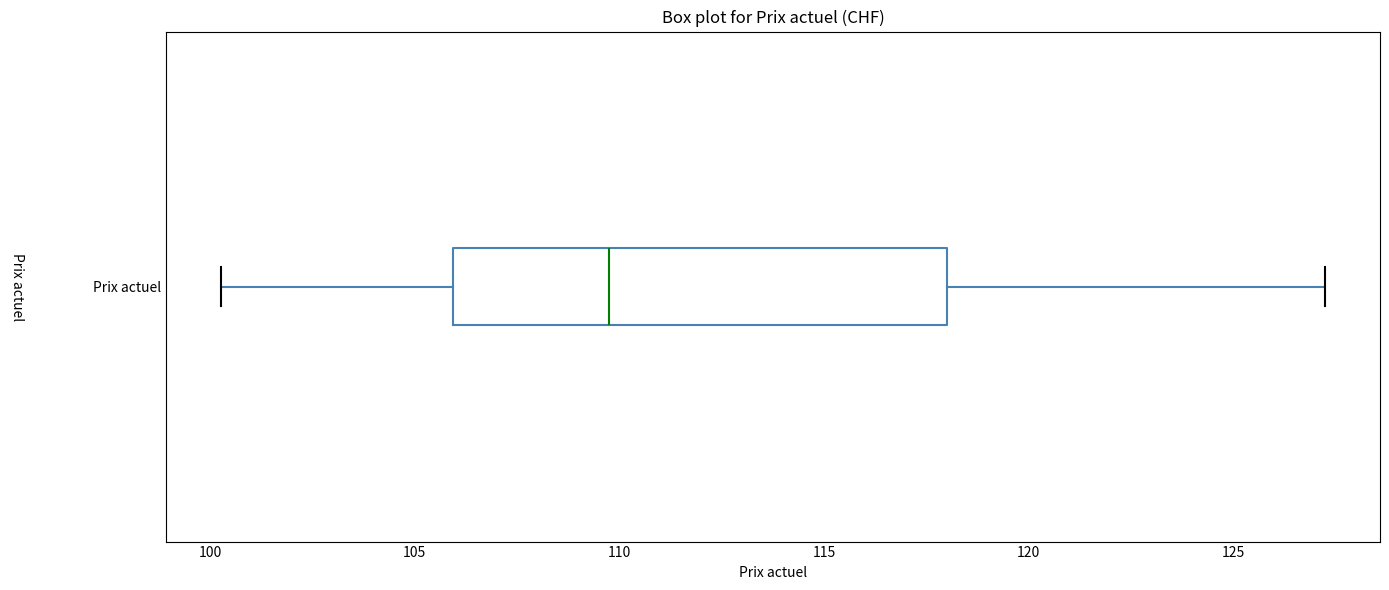

Transcribe this box plot: give where the median line is, the range the box spans, and where the two whiskers end, as read against the x-axis. The values are not printed on the chart, so give them approximately, as read against the axis.

median 110.0, box 106.0 to 118.0, whiskers 100.5 to 127.0